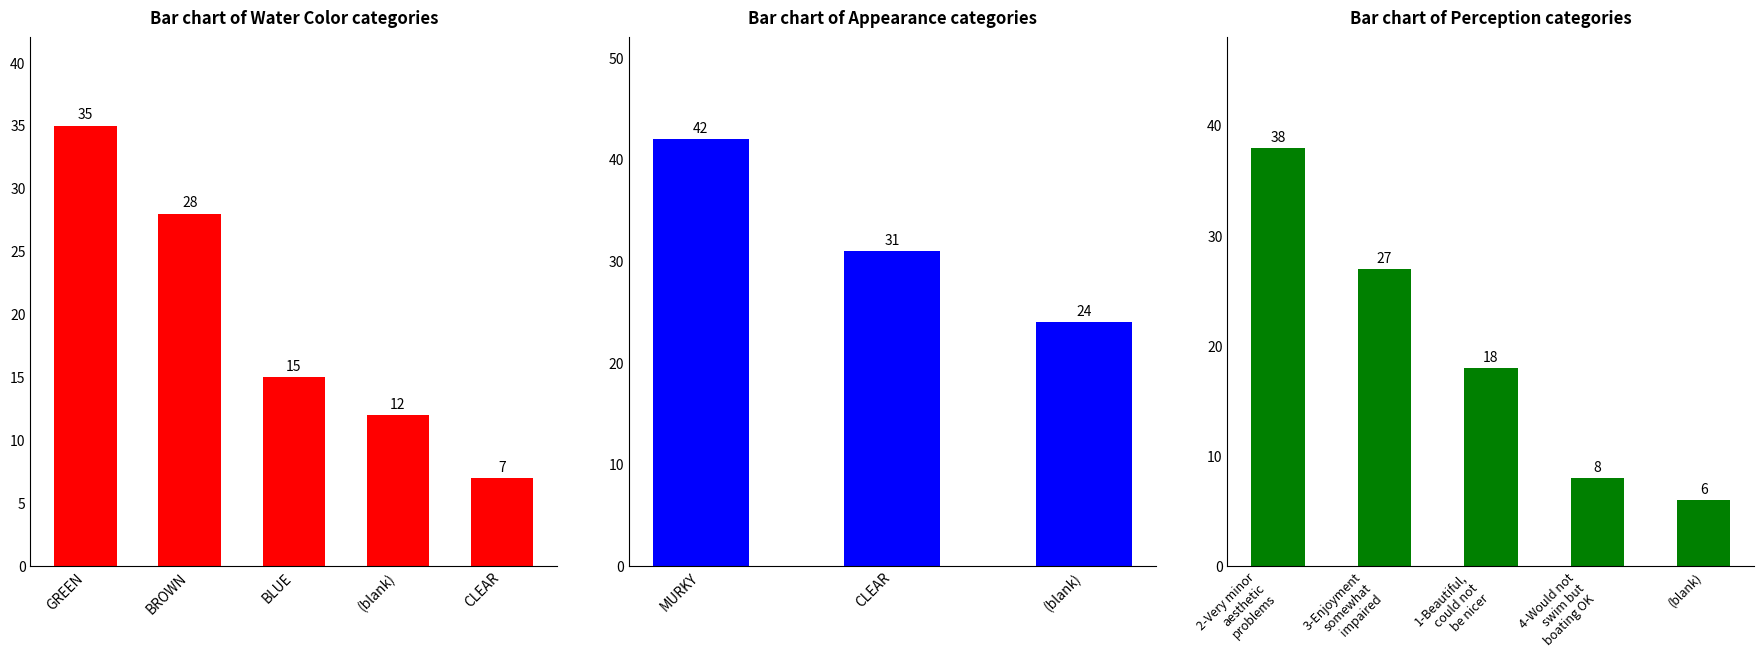

Count the number of categories in the chart.

5